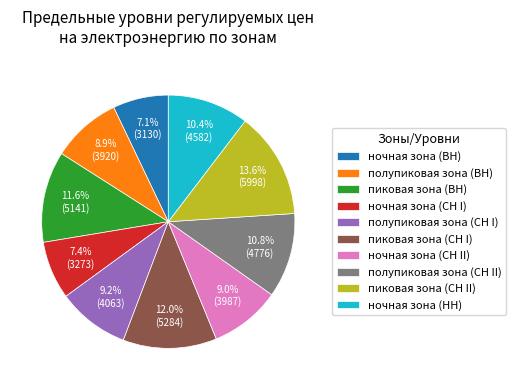

Is it true that полупиковая зона (СН I) is 9% of the pie?

True